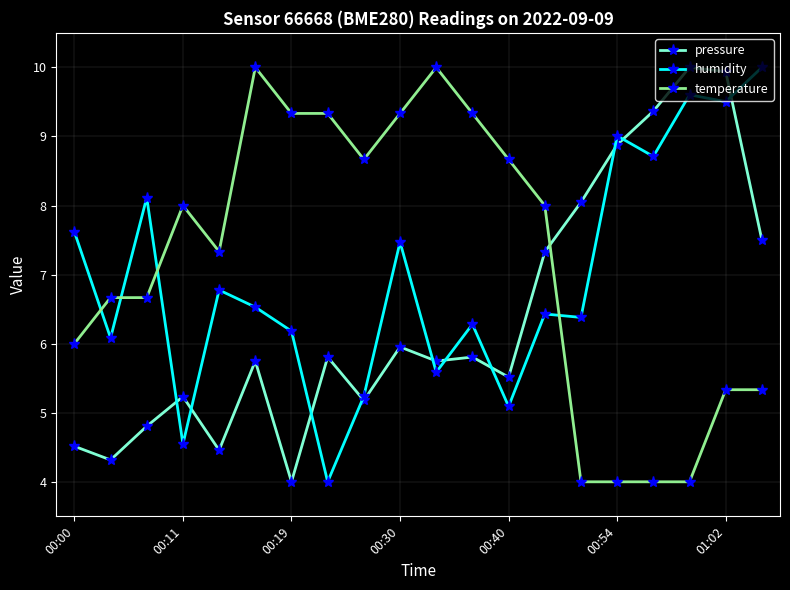

What is the difference between the second highest and second lowest values in the pressure series?

5.6